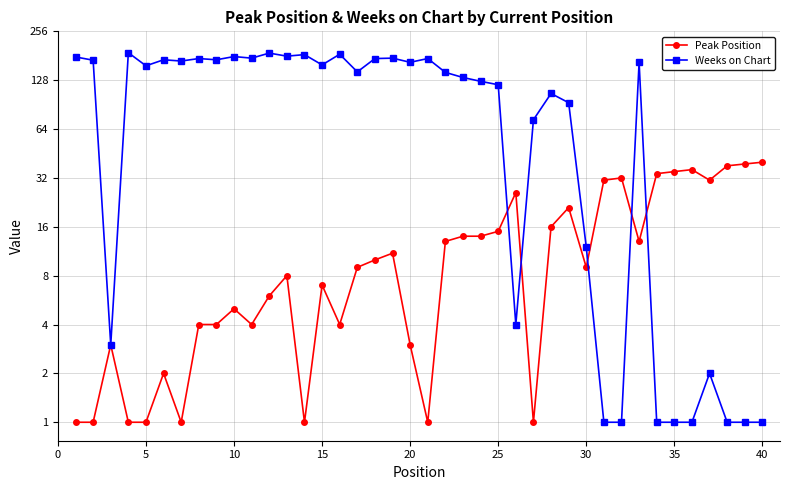

What is the difference between the Weeks on Chart values at 20 and 35?

173